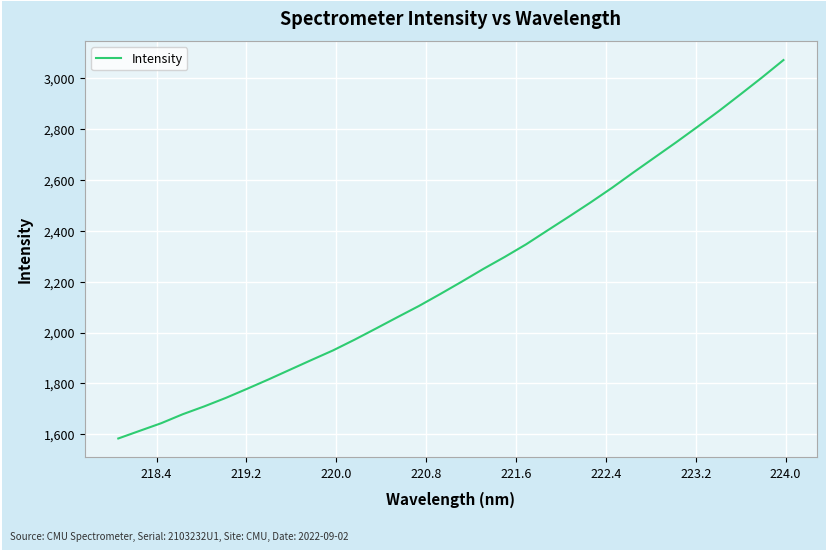

What is the maximum value shown in the chart?

3072.5